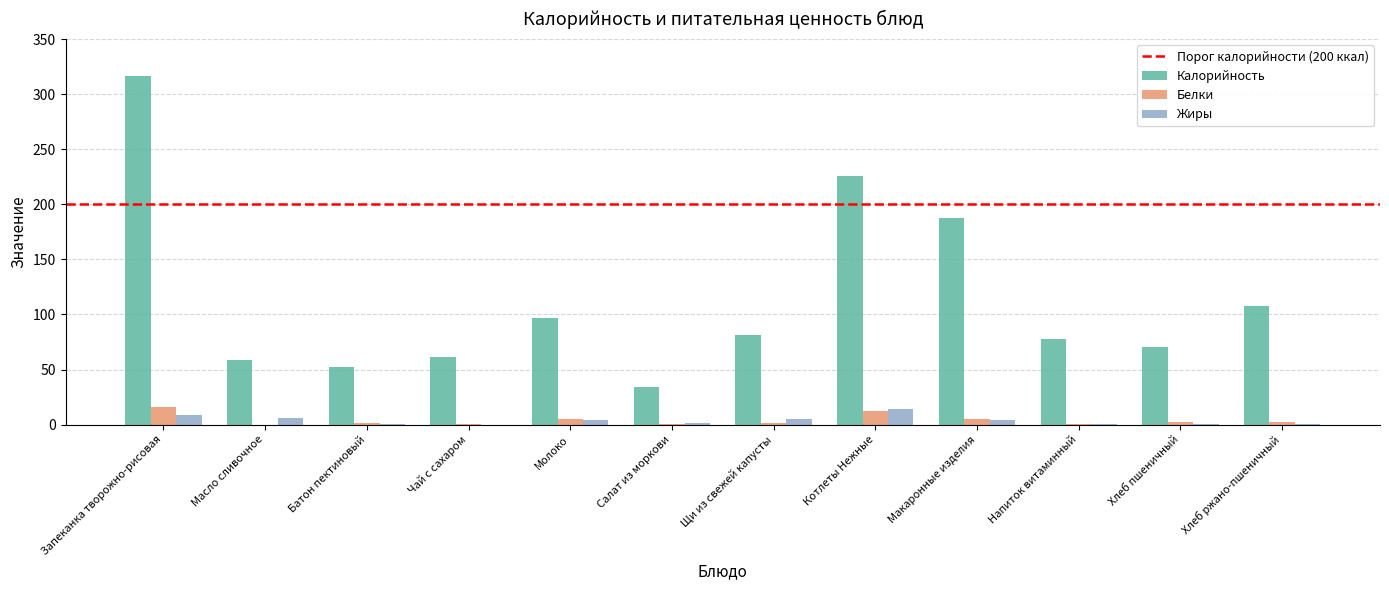

Is it true that Жиры equals 13.9 at Котлеты Нежные?

True